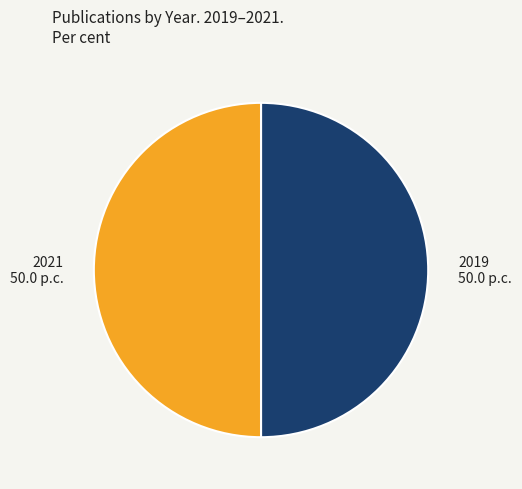

Approximately how many times larger is the value at 2021 compared to 2019?

1.0